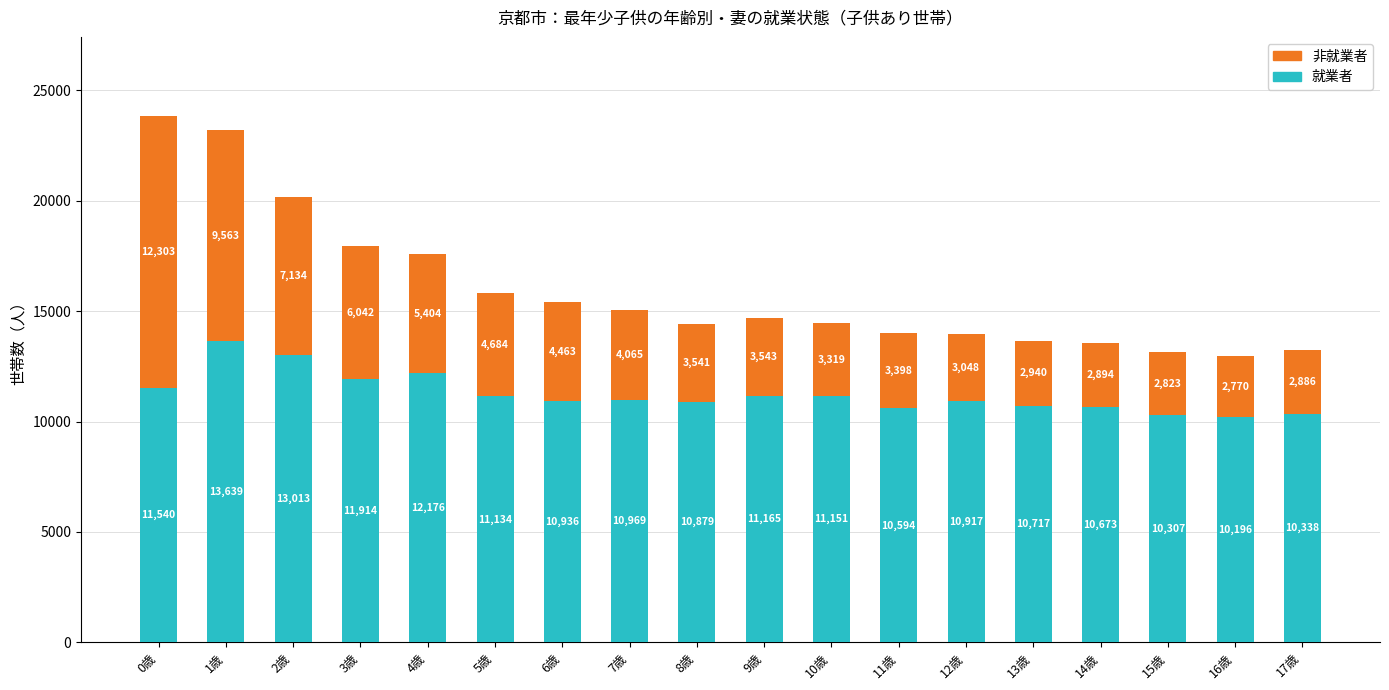

At which category is the sum across all series the highest?

0歳